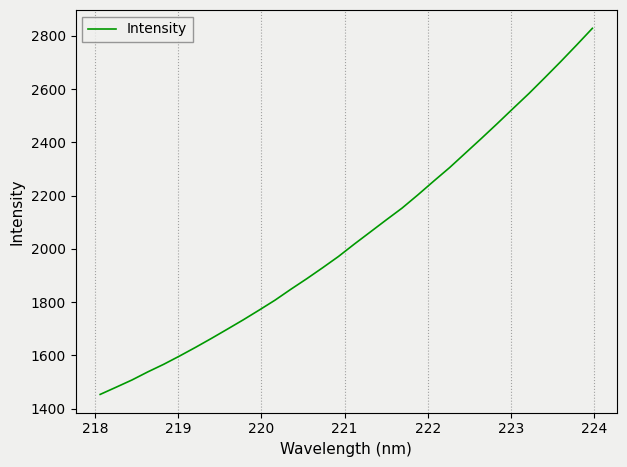

What is the difference between the maximum and minimum values?

1375.4